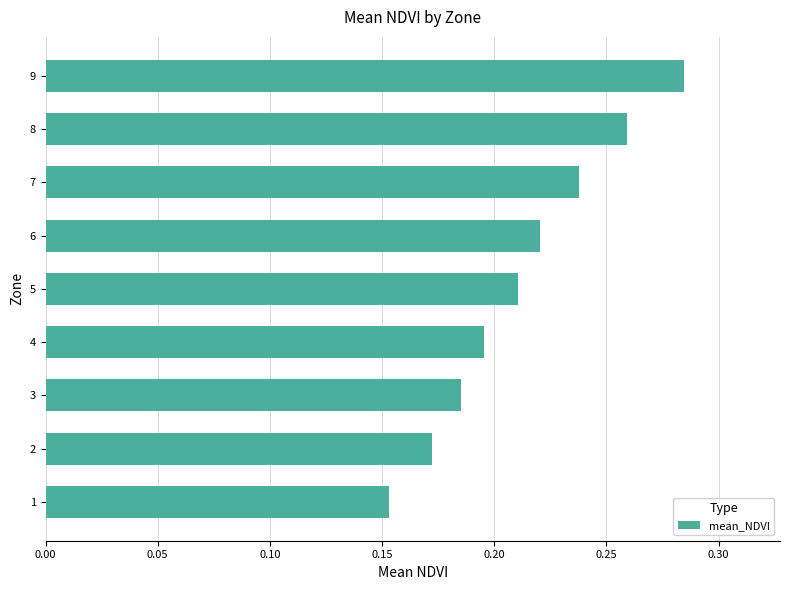

Are the bars grouped side by side (vs. stacked)?

No